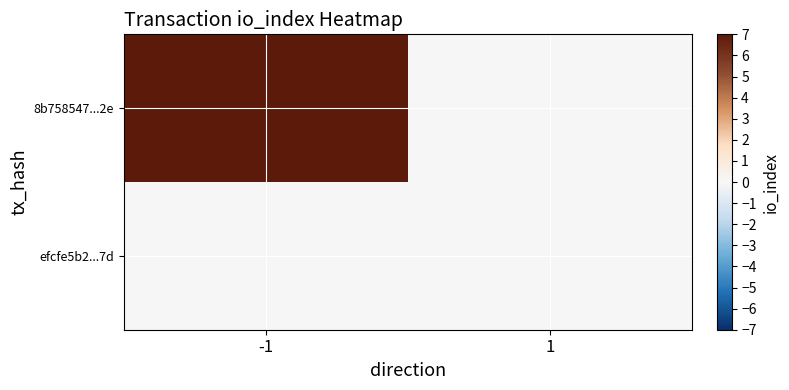

Which series has the largest total across all categories?

8b758547...2e